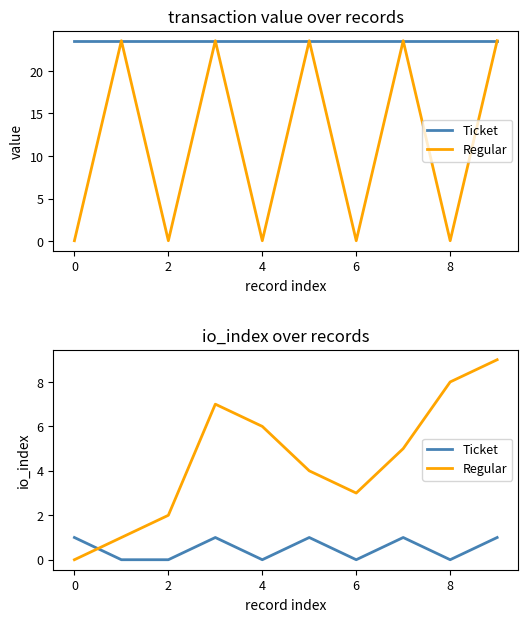

How many times do Regular and Ticket cross each other?

1